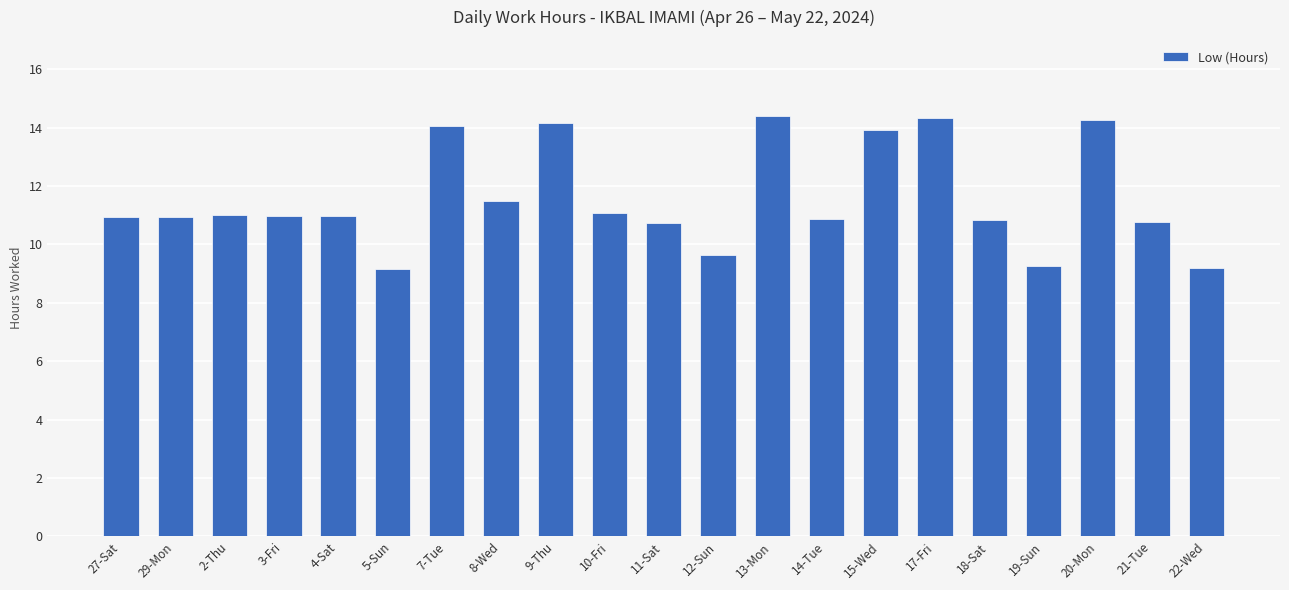

Is it true that the value at 5-Sun is 14.2?

False